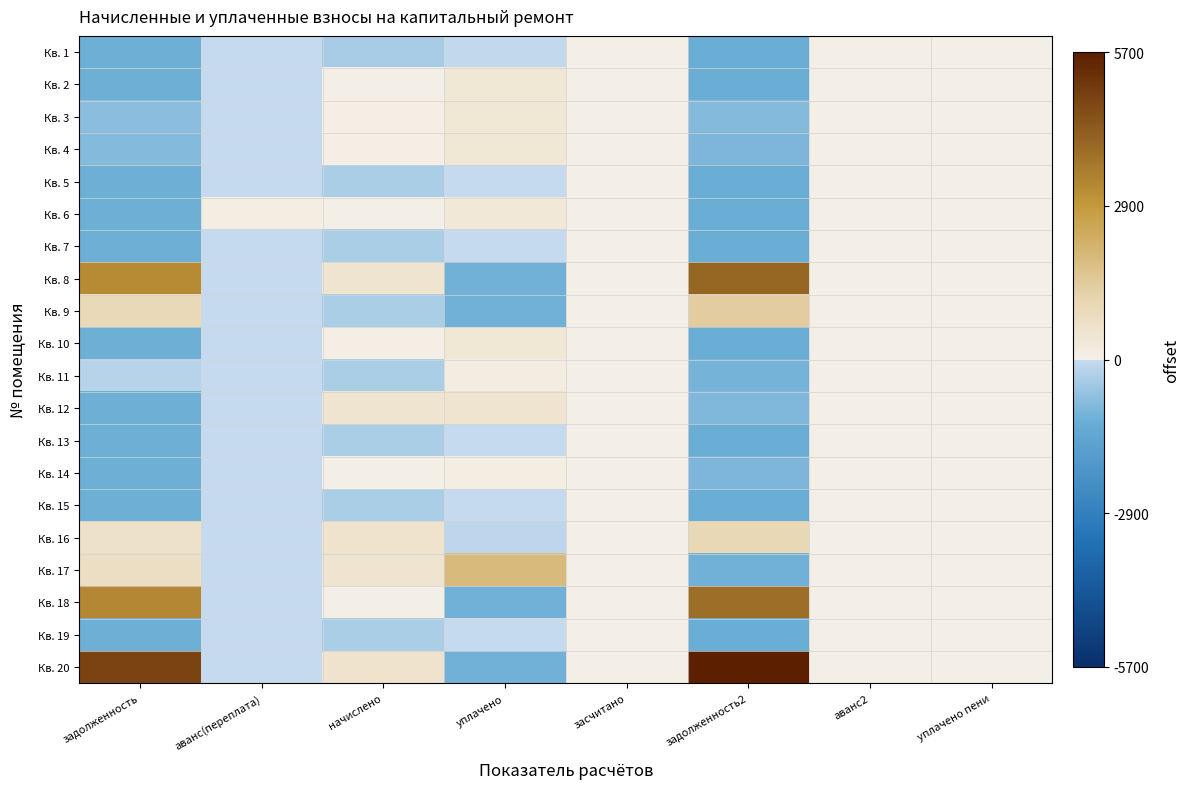

Reading right to left, transcribe all the data shown in this chart.

Кв. 1: уплачено пени=0.0	аванс2=0.0	задолженность2=-1159.9	засчитано=0.0	уплачено=-54.3	начислено=-370.1	аванс(переплата)=-5.8	задолженность=-1076.3
Кв. 2: уплачено пени=0.0	аванс2=0.0	задолженность2=-1159.9	засчитано=0.0	уплачено=359.1	начислено=43.3	аванс(переплата)=-5.8	задолженность=-1076.3
Кв. 3: уплачено пени=0.0	аванс2=0.0	задолженность2=-818.0	засчитано=0.0	уплачено=369.1	начислено=53.3	аванс(переплата)=-5.8	задолженность=-734.4
Кв. 4: уплачено пени=0.0	аванс2=0.0	задолженность2=-925.2	засчитано=0.0	уплачено=362.3	начислено=46.5	аванс(переплата)=-5.8	задолженность=-841.6
Кв. 5: уплачено пени=0.0	аванс2=0.0	задолженность2=-1159.9	засчитано=0.0	уплачено=-14.0	начислено=-329.8	аванс(переплата)=-5.8	задолженность=-1076.3
Кв. 6: уплачено пени=0.0	аванс2=0.0	задолженность2=-1159.9	засчитано=0.0	уплачено=355.6	начислено=39.8	аванс(переплата)=110.9	задолженность=-1076.3
Кв. 7: уплачено пени=0.0	аванс2=0.0	задолженность2=-1159.9	засчитано=0.0	уплачено=-7.3	начислено=-323.1	аванс(переплата)=-5.8	задолженность=-1076.3
Кв. 8: уплачено пени=0.0	аванс2=0.0	задолженность2=4043.9	засчитано=0.0	уплачено=-1045.5	начислено=483.3	аванс(переплата)=-5.8	задолженность=3205.2
Кв. 9: уплачено пени=0.0	аванс2=0.0	задолженность2=1368.5	засчитано=0.0	уплачено=-1045.5	начислено=-350.0	аванс(переплата)=-5.8	задолженность=946.5
Кв. 10: уплачено пени=0.0	аванс2=0.0	задолженность2=-1159.9	засчитано=0.0	уплачено=372.4	начислено=56.6	аванс(переплата)=-5.8	задолженность=-1076.3
Кв. 11: уплачено пени=0.0	аванс2=0.0	задолженность2=-989.1	засчитано=0.0	уплачено=150.1	начислено=-336.5	аванс(переплата)=-5.8	задолженность=-222.3
Кв. 12: уплачено пени=0.0	аванс2=0.0	задолженность2=-855.2	засчитано=0.0	уплачено=477.7	начислено=466.5	аванс(переплата)=-5.8	задолженность=-1076.3
Кв. 13: уплачено пени=0.0	аванс2=0.0	задолженность2=-1159.9	засчитано=0.0	уплачено=-10.6	начислено=-326.4	аванс(переплата)=-5.8	задолженность=-1076.3
Кв. 14: уплачено пени=0.0	аванс2=0.0	задолженность2=-926.4	засчитано=0.0	уплачено=122.1	начислено=39.8	аванс(переплата)=-5.8	задолженность=-1076.3
Кв. 15: уплачено пени=0.0	аванс2=0.0	задолженность2=-1159.9	засчитано=0.0	уплачено=-30.8	начислено=-346.6	аванс(переплата)=-5.8	задолженность=-1076.3
Кв. 16: уплачено пени=0.0	аванс2=0.0	задолженность2=1004.0	засчитано=0.0	уплачено=-118.2	начислено=493.4	аванс(переплата)=-5.8	задолженность=623.9
Кв. 17: уплачено пени=0.0	аванс2=0.0	задолженность2=-1057.4	засчитано=0.0	уплачено=1883.1	начислено=483.3	аванс(переплата)=-5.8	задолженность=725.1
Кв. 18: уплачено пени=0.0	аванс2=0.0	задолженность2=3879.0	засчитано=0.0	уплачено=-1045.5	начислено=12.9	аванс(переплата)=-5.8	задолженность=3275.5
Кв. 19: уплачено пени=0.0	аванс2=0.0	задолженность2=-1159.9	засчитано=0.0	уплачено=-34.2	начислено=-350.0	аванс(переплата)=-5.8	задолженность=-1076.3
Кв. 20: уплачено пени=0.0	аванс2=0.0	задолженность2=5714.7	засчитано=0.0	уплачено=-1045.5	начислено=513.6	аванс(переплата)=-5.8	задолженность=4860.9